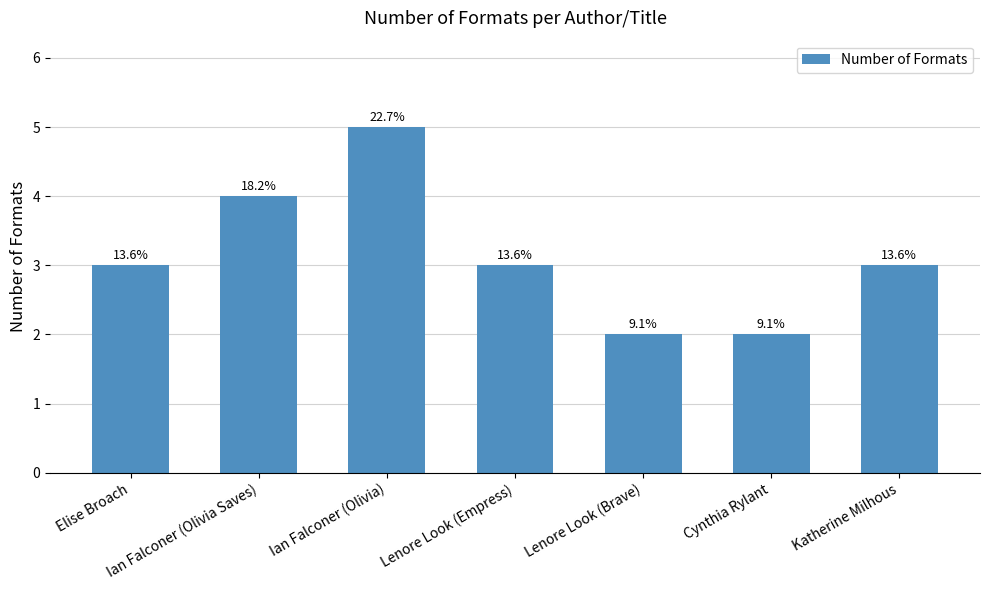

Where is the data nearest to the value 3?

Elise Broach